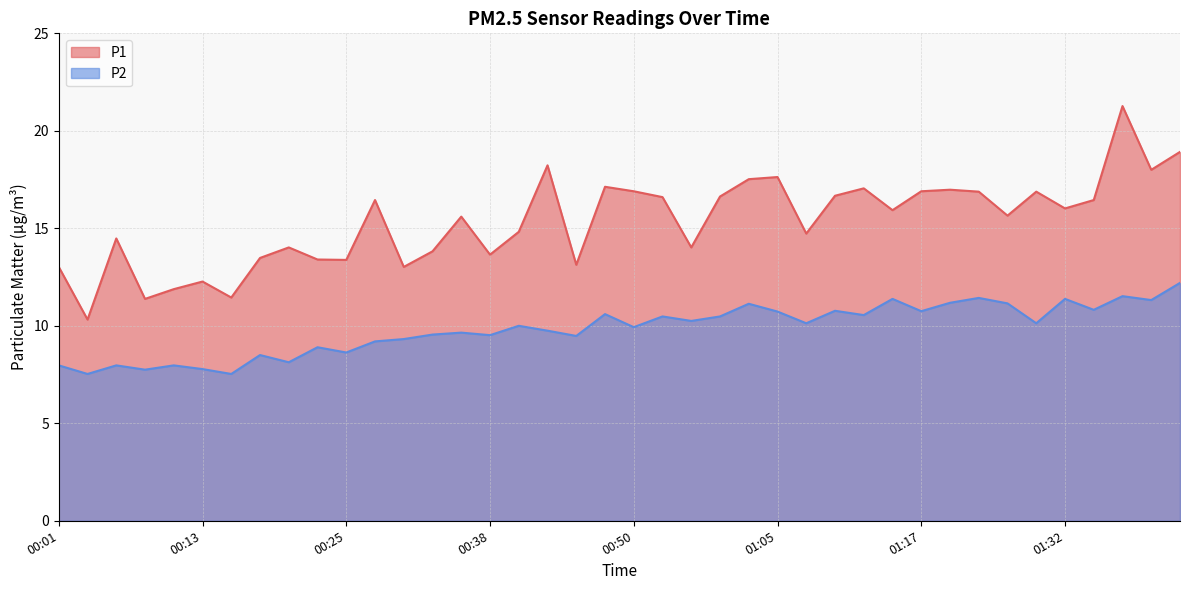

List the series in order of their peak value, highest first.

P1, P2